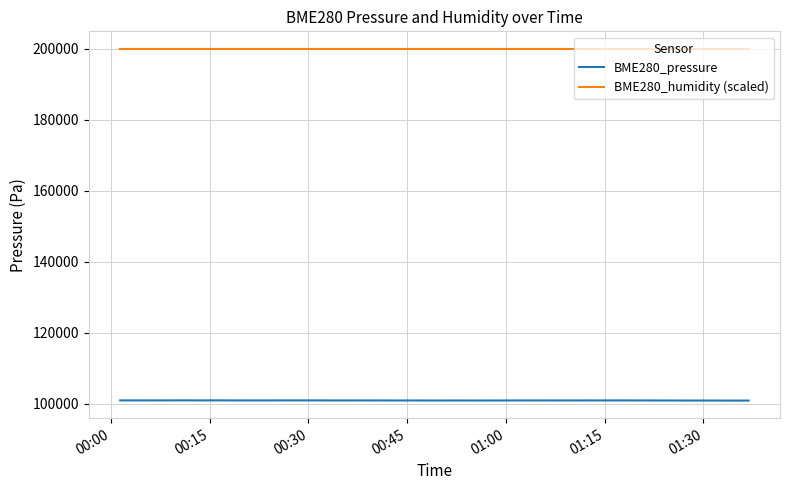

True or false: BME280_pressure and BME280_humidity (scaled) intersect in this chart.

False